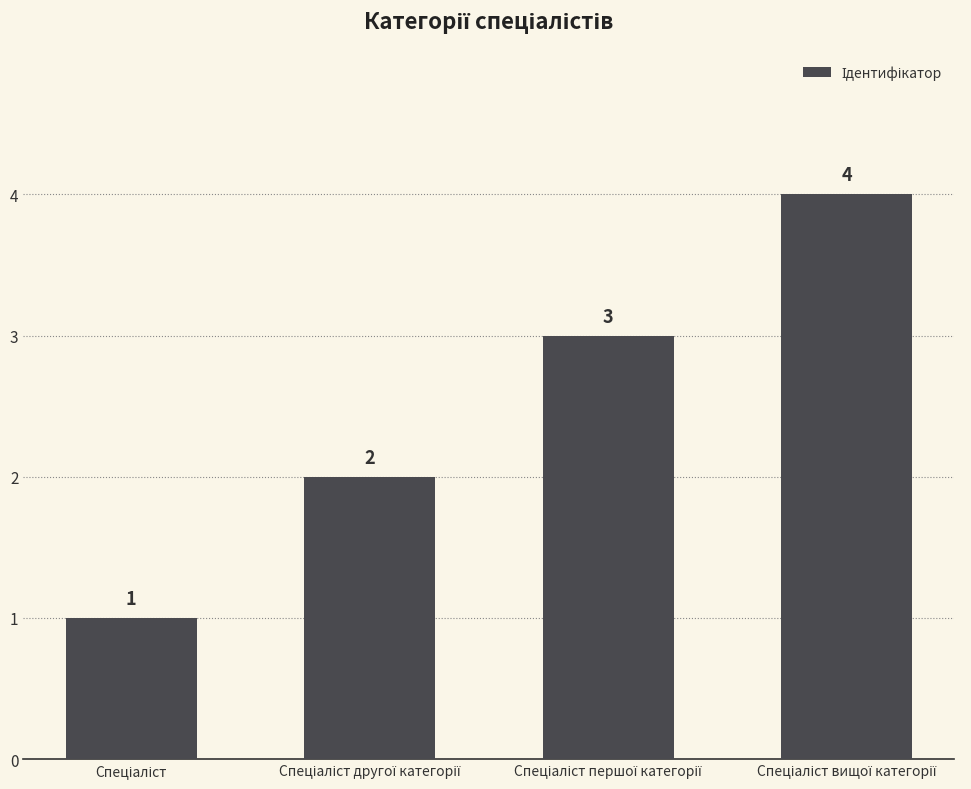

What is the sum of all values?

10